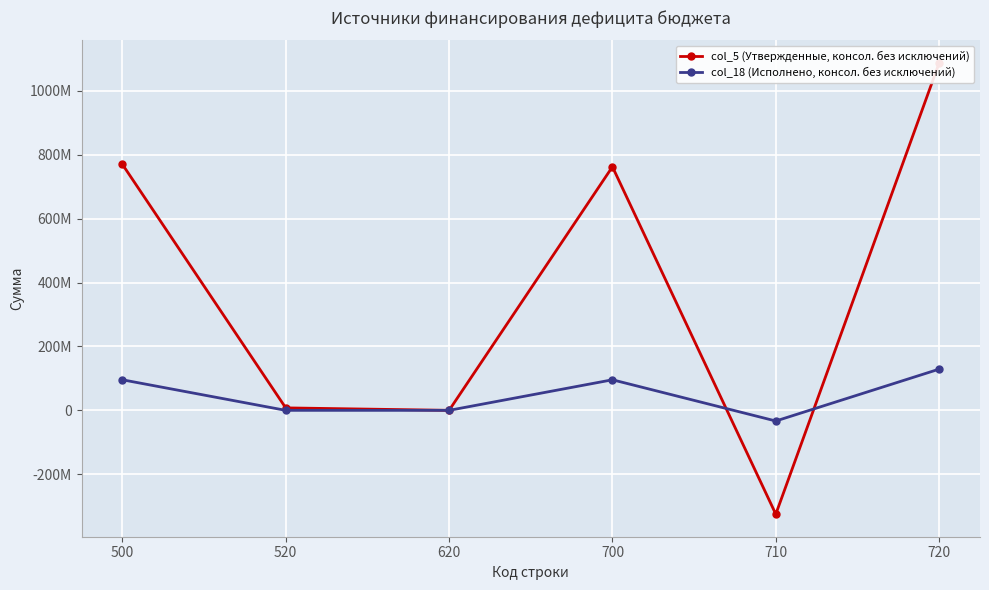

How many distinct data groups are displayed?

2